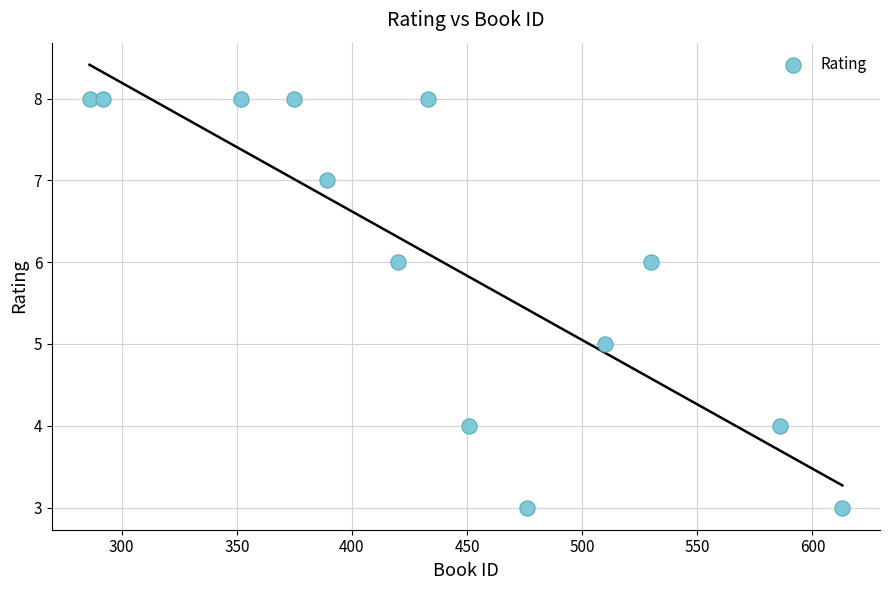

What is the range of X values (max minus min)?

327